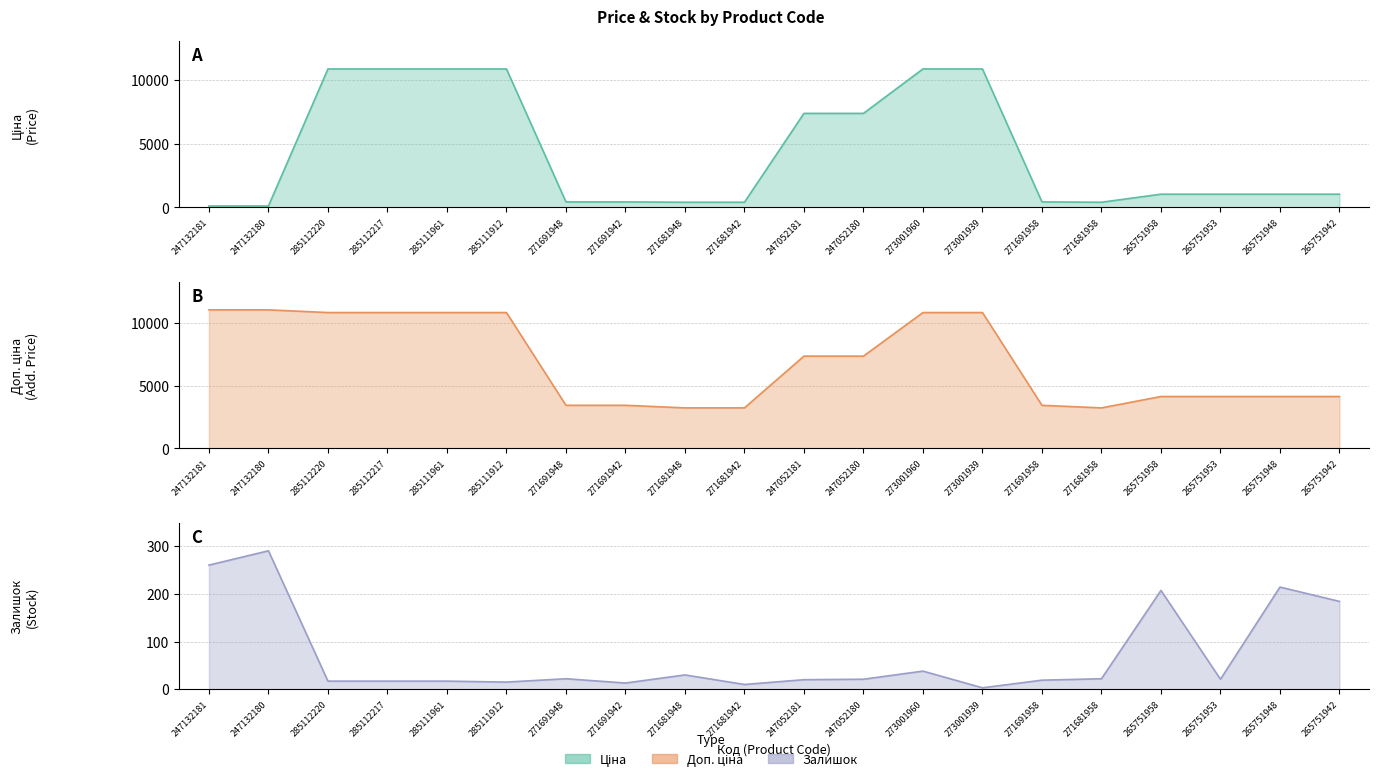

Rank the series at 247132180 from highest to lowest value.

Доп. ціна, Залишок, Ціна